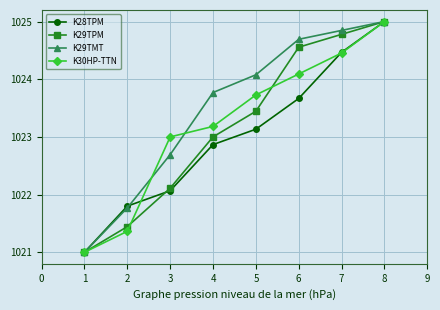

Which series has the largest total across all categories?

K29TMT